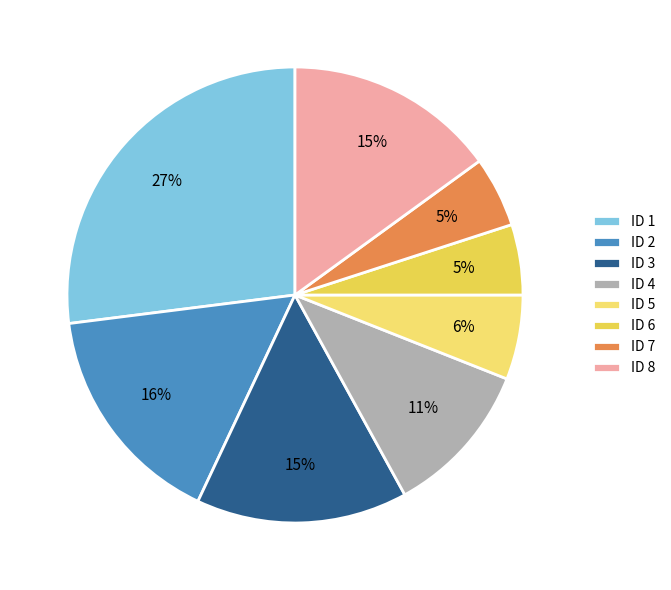

How many slices are in this pie chart?

8